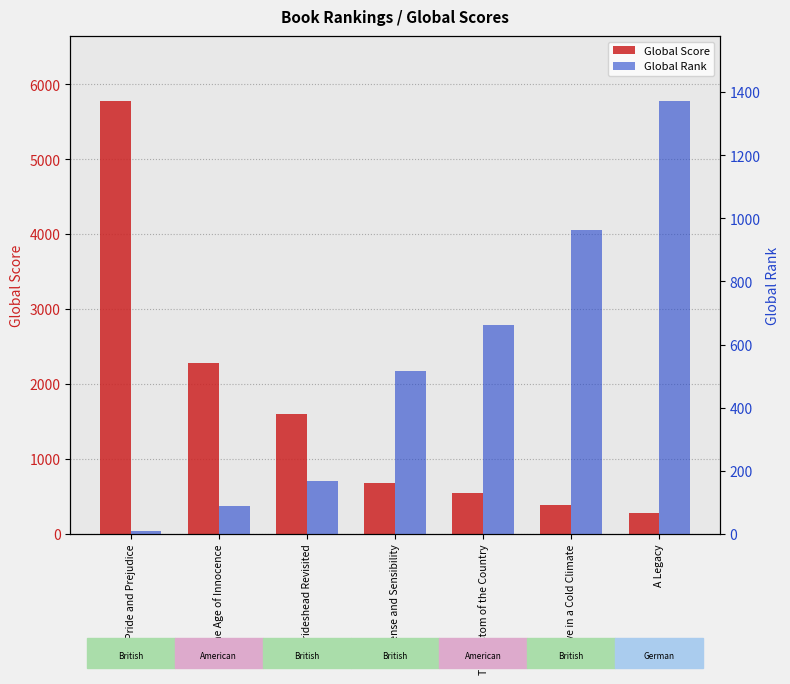

What is the highest value of the Global Rank series?

1372